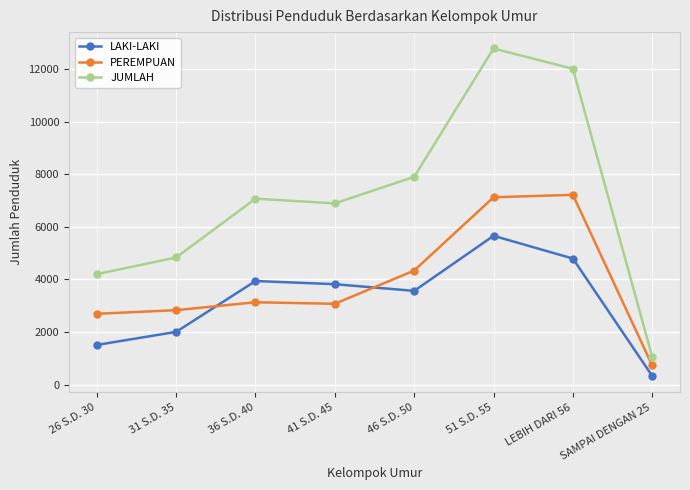

True or false: JUMLAH and LAKI-LAKI intersect in this chart.

False